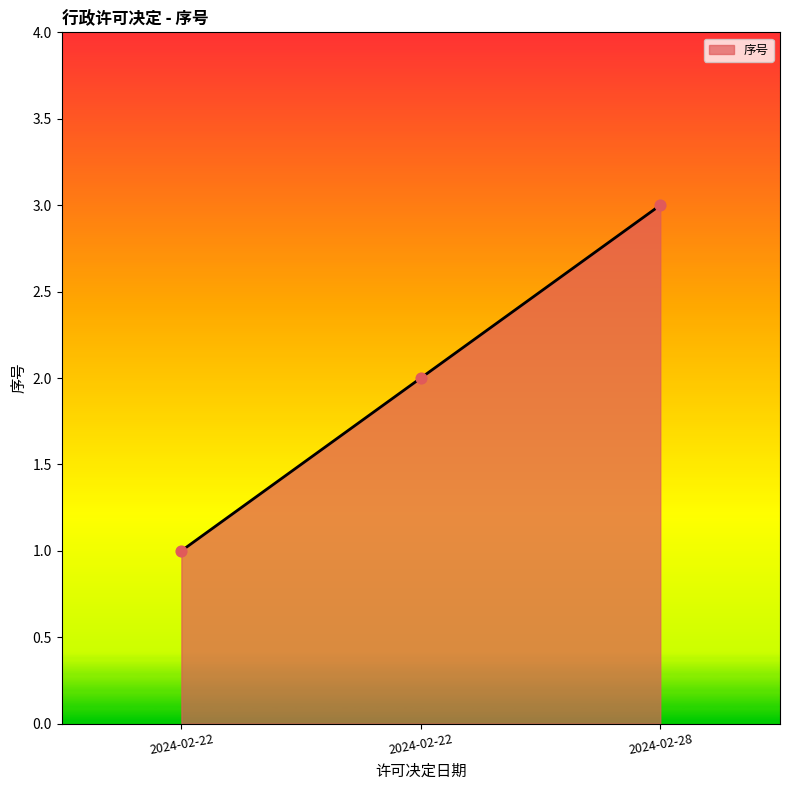

Between 2024-02-22 and 2024-02-22, which is larger?

2024-02-22